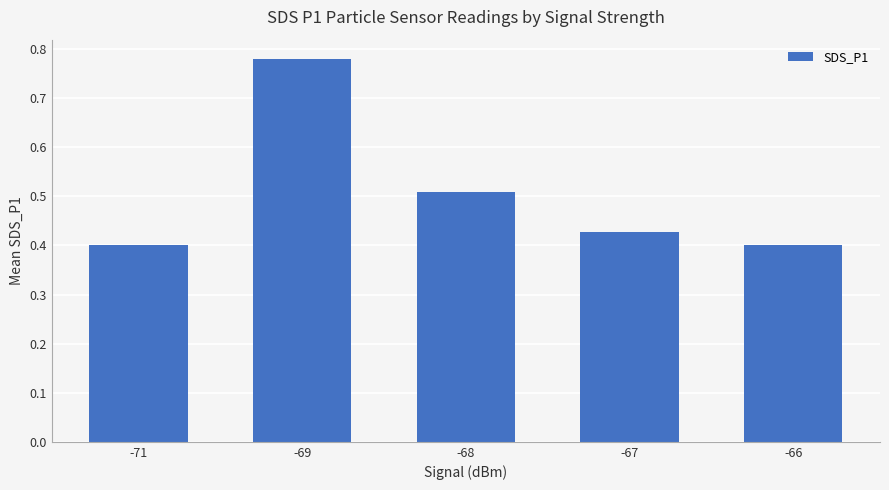

The chart shows a value of 0.7 at -67. True or false?

False